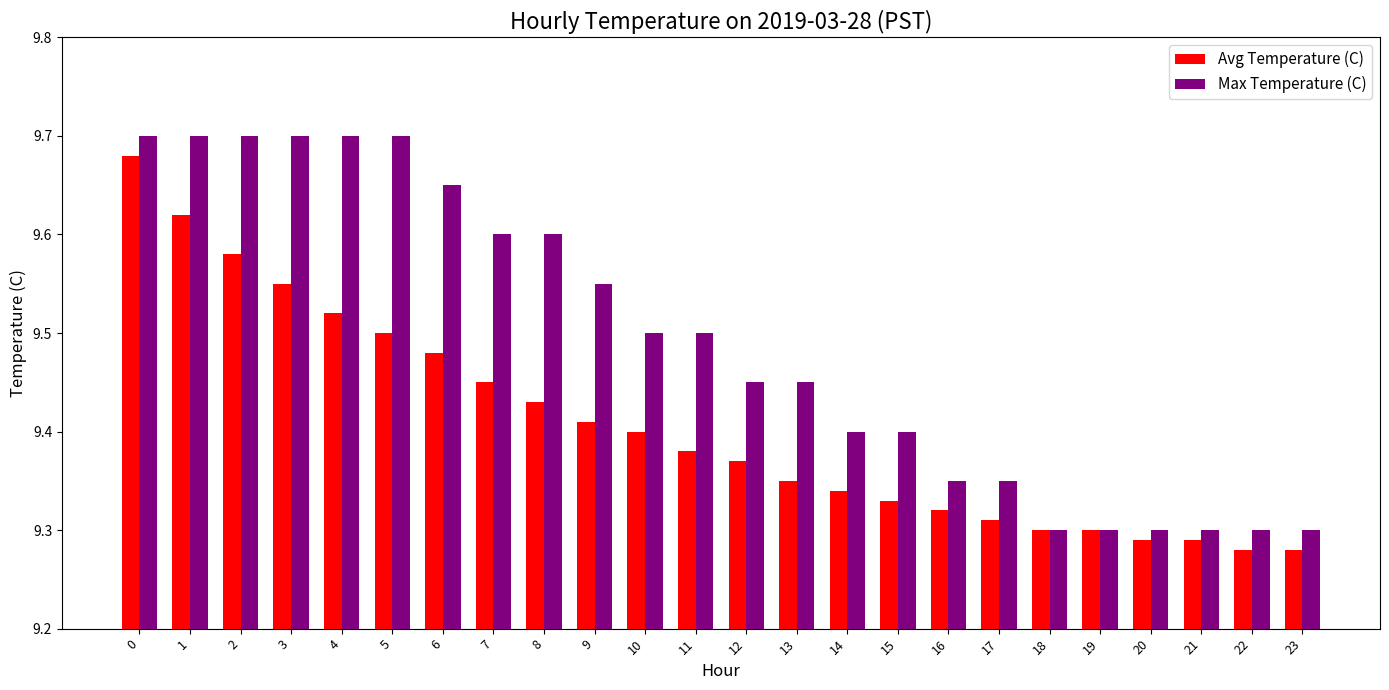

Which series changed the most between 15 and 20?

Max Temperature (C)